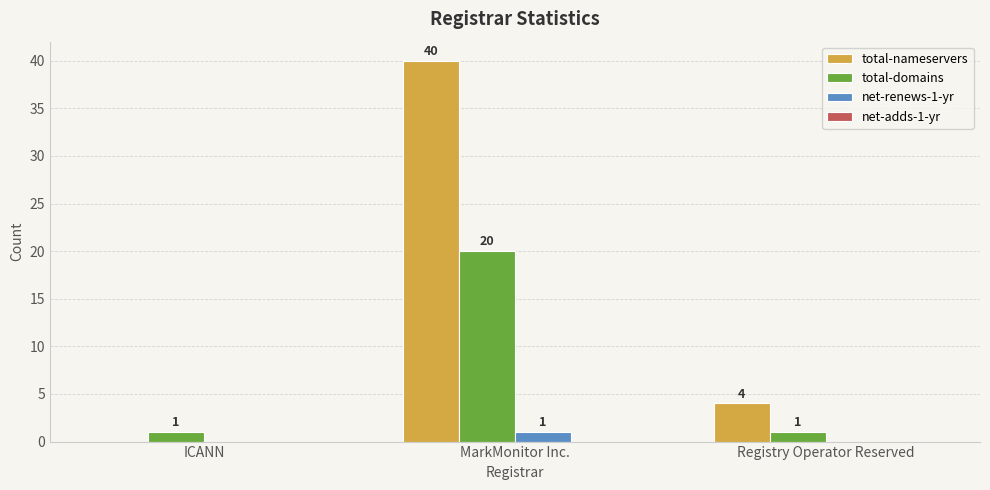

The value of total-nameservers at MarkMonitor Inc. is 24. True or false?

False